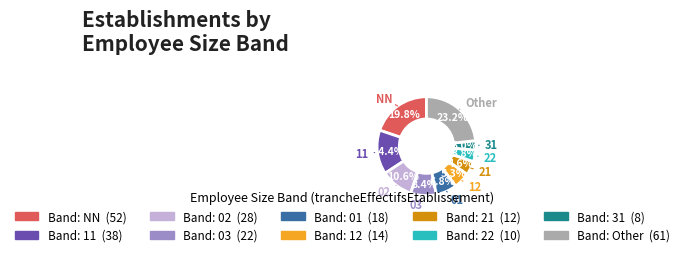

Is there a majority slice in this chart?

No